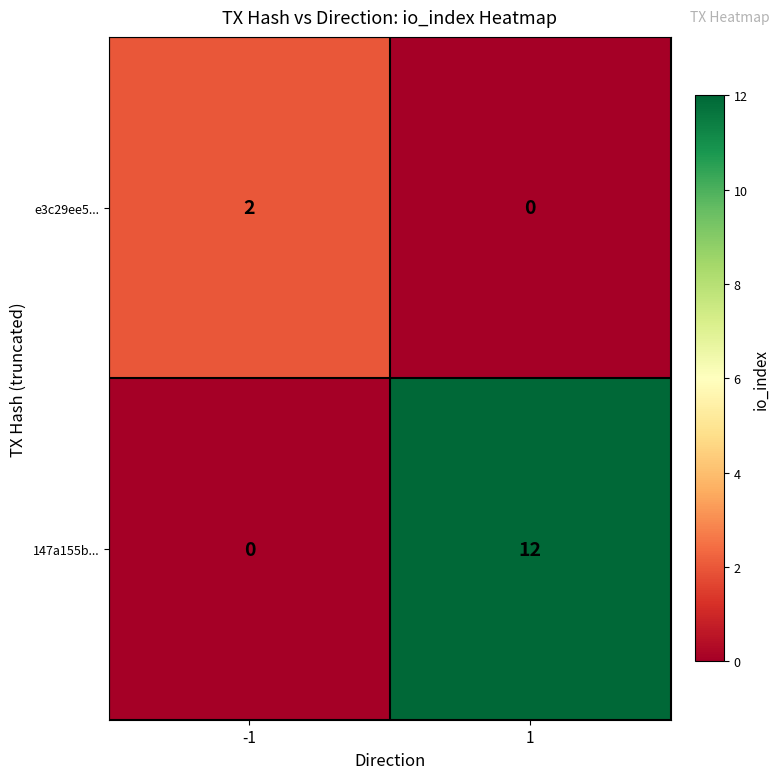

What is the maximum value for 147a155b...?

12